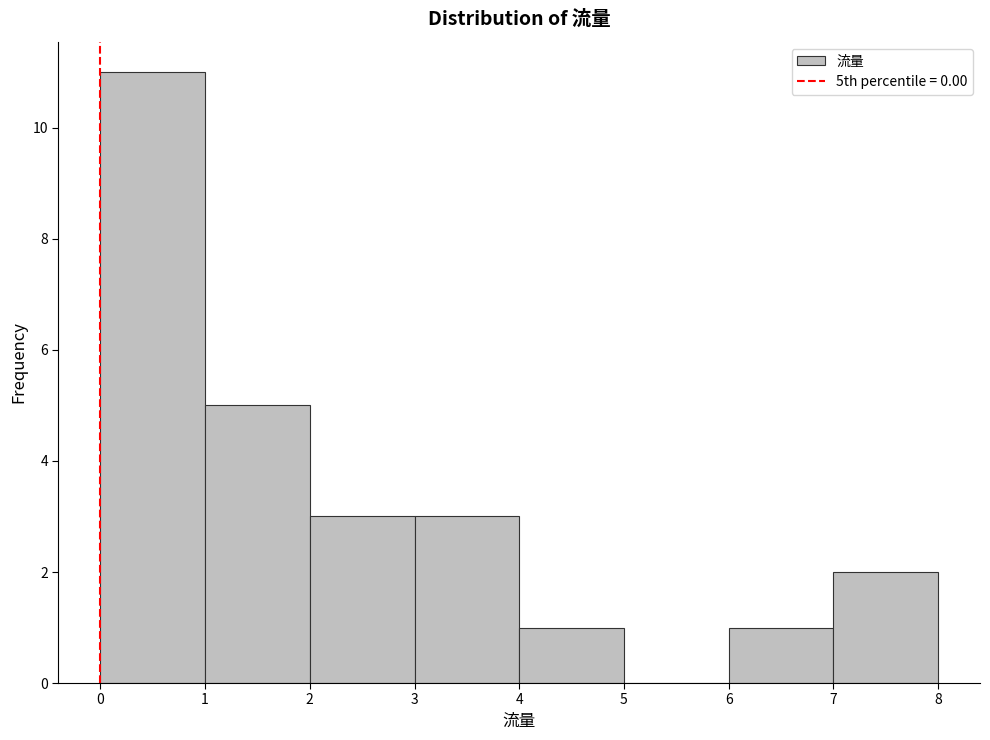

Over which range of the x-axis is the bar tallest?

0 to 1